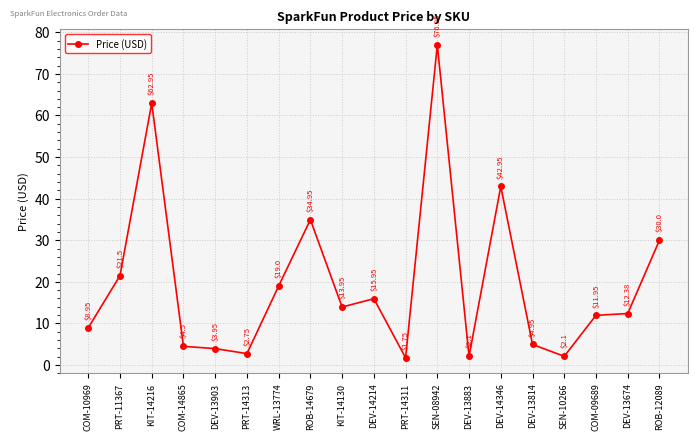

Where is the first local minimum?

PRT-14313